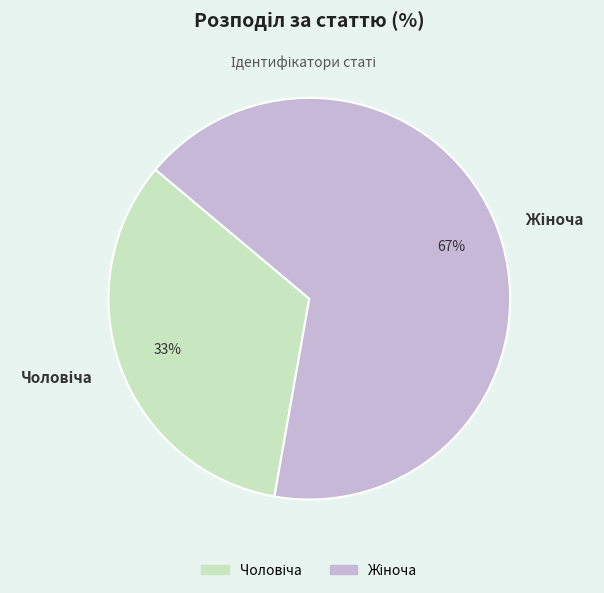

Does any single category account for the majority?

Yes